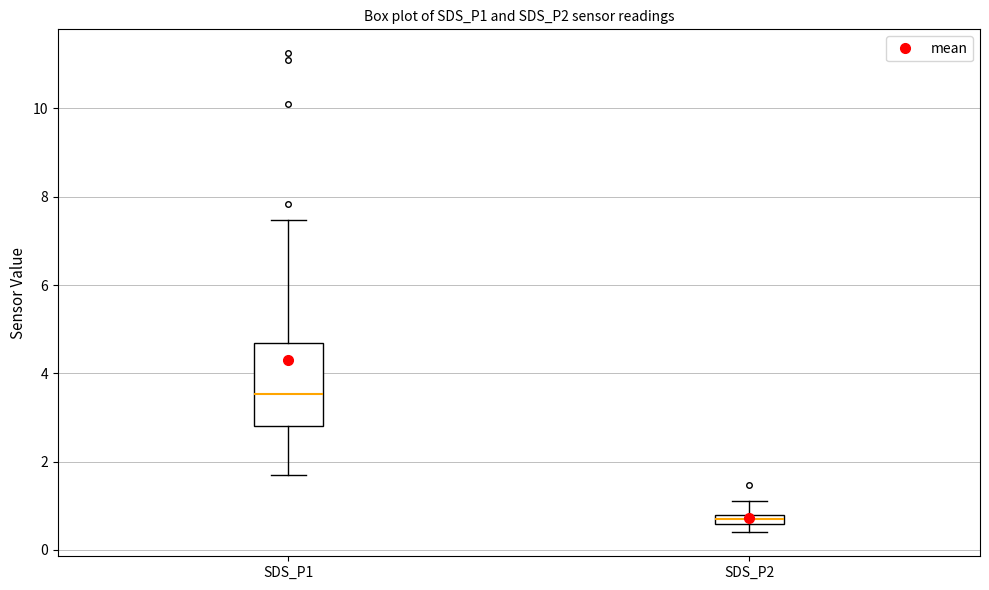

Which box has the lowest median line?

SDS_P2